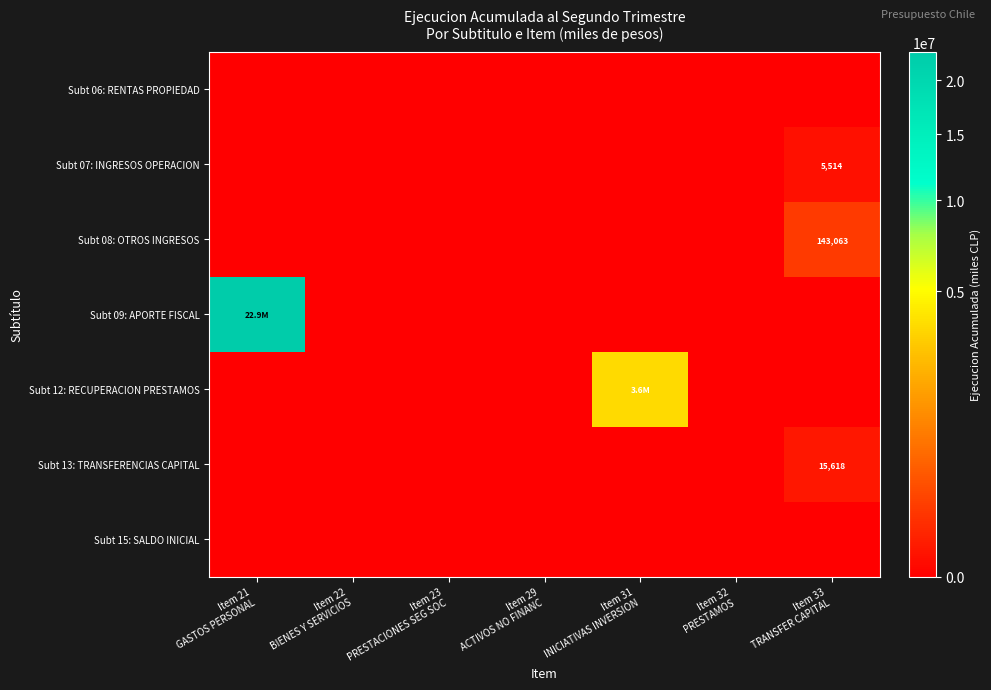

What is the difference between the maximum and second lowest values in the Subt 08: OTROS INGRESOS series?

143063